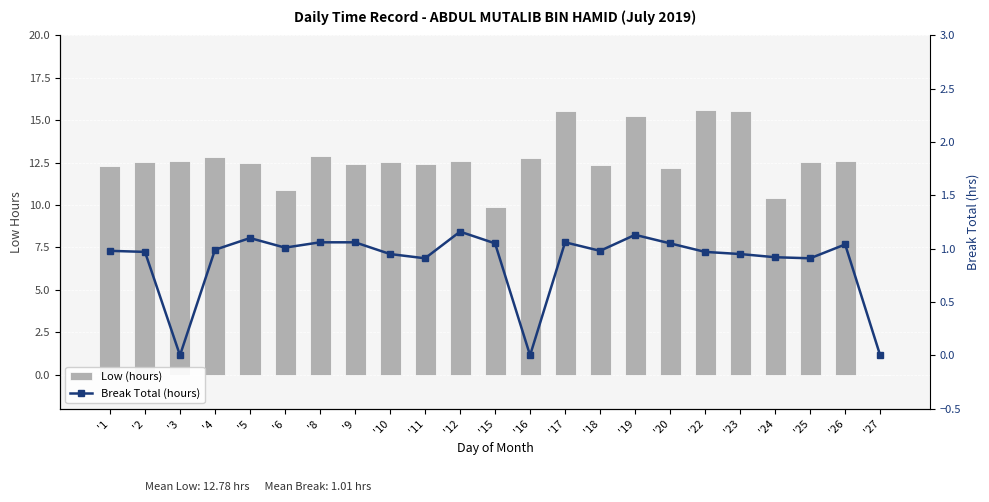

The value of Low (hours) at '15 is 15.9. True or false?

False